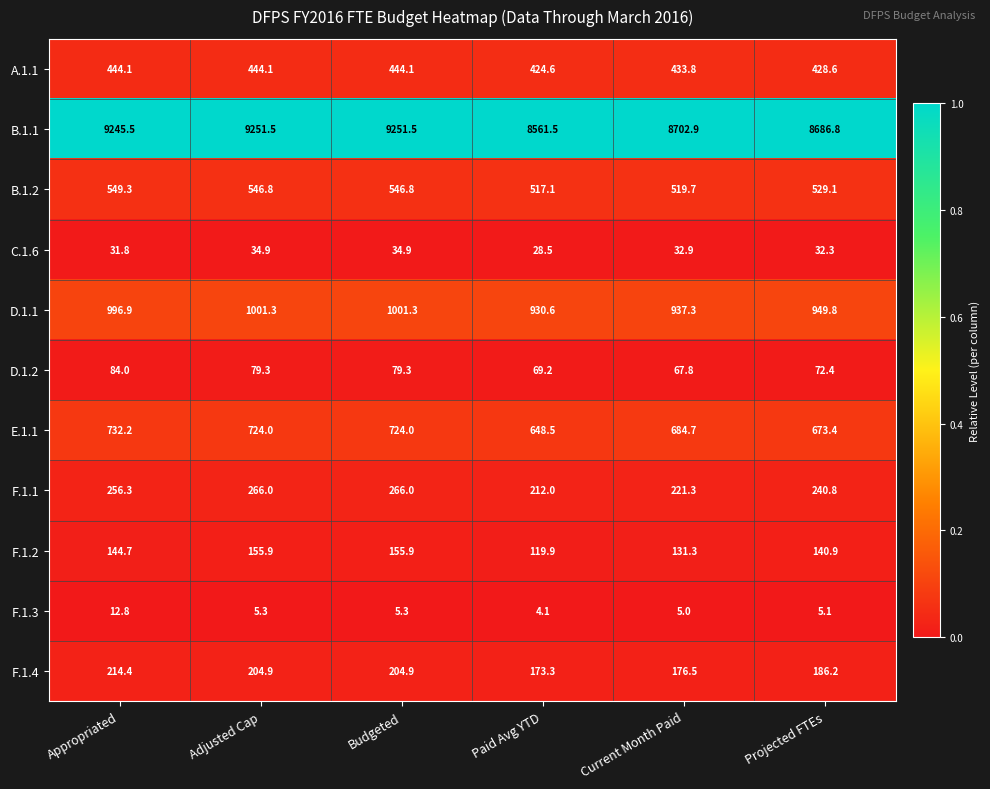

Count the C.1.6 values in the range 31 to 34.

3